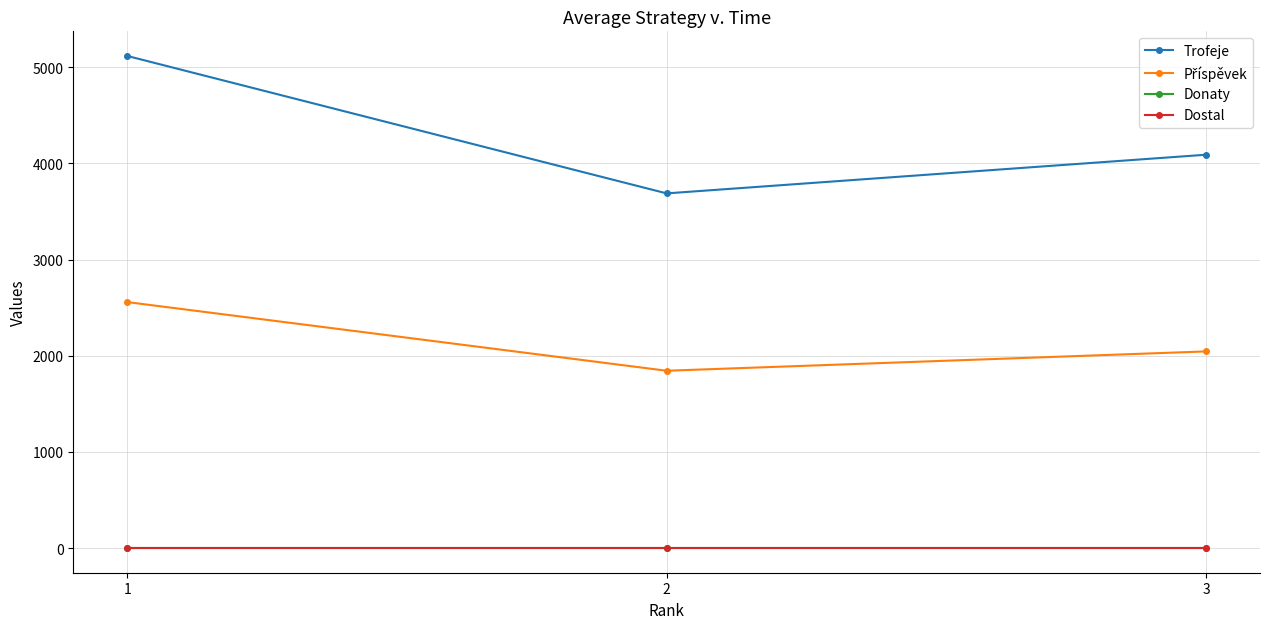

Is this an area chart (filled region under the line)?

No